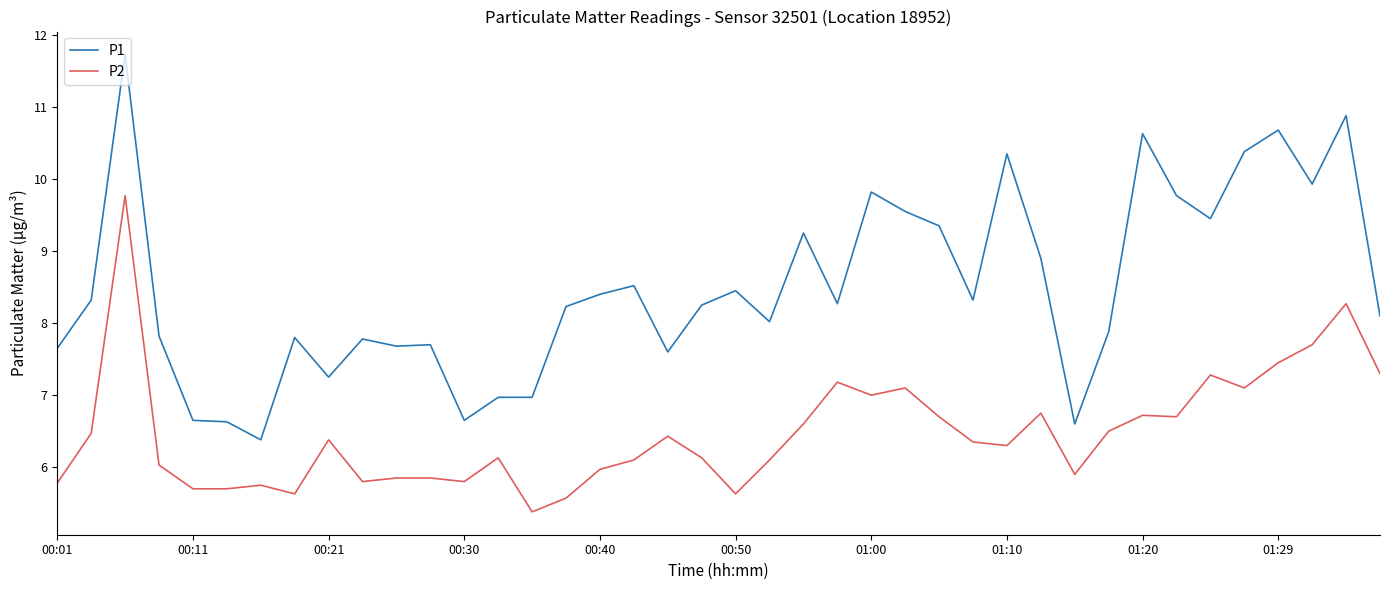

What is the highest value of the P2 series?

9.8